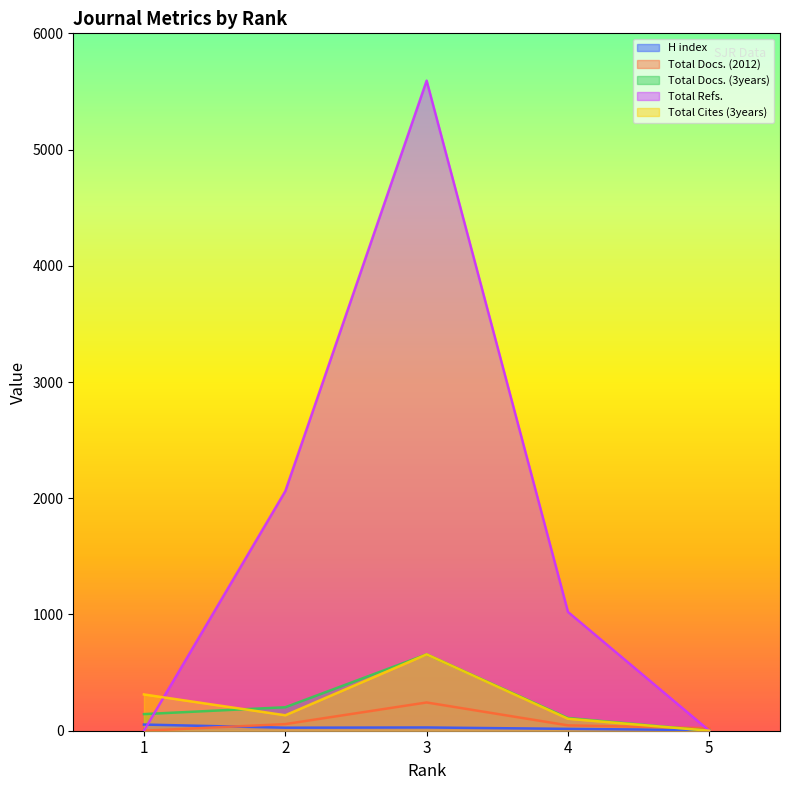

Does the chart have visible grid lines?

No